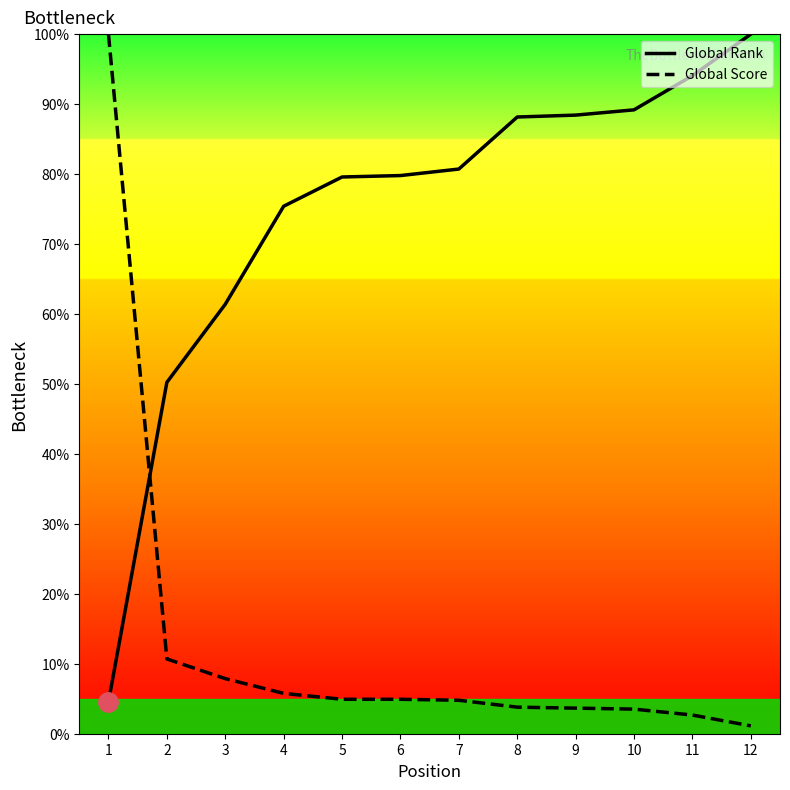

At how many categories does at least one series exceed 89?

4